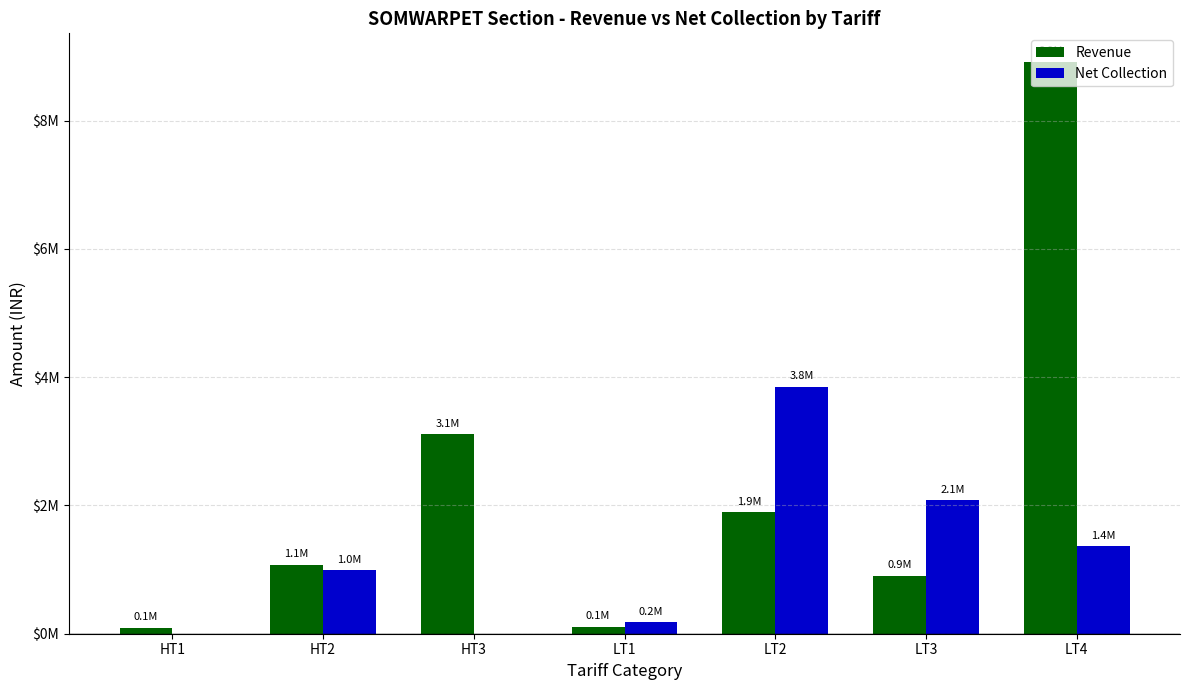

Are the bars horizontal?

No